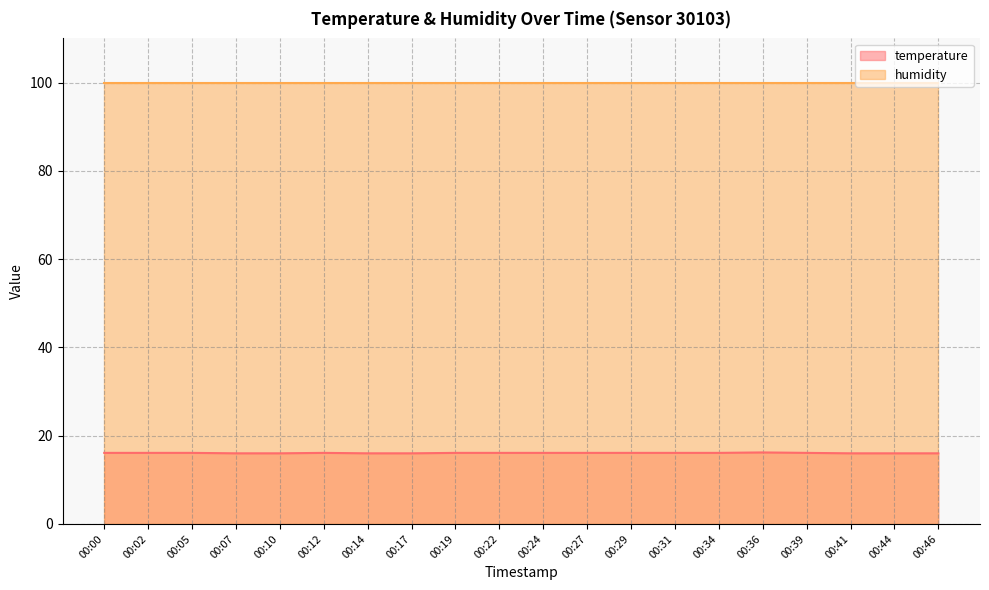

List the labels in order of value, smallest first.

00:07, 00:10, 00:14, 00:17, 00:41, 00:44, 00:46, 00:00, 00:02, 00:05, 00:12, 00:19, 00:22, 00:24, 00:27, 00:29, 00:31, 00:34, 00:39, 00:36